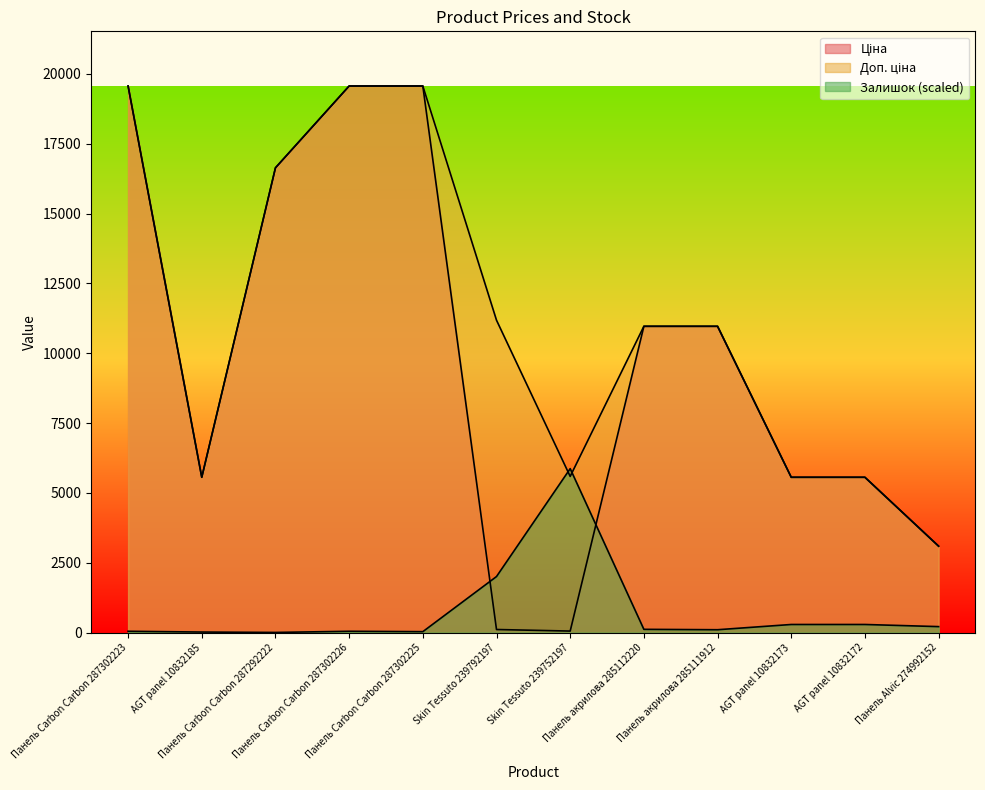

At which category is the sum across all series the highest?

Панель Carbon Carbon 287302223